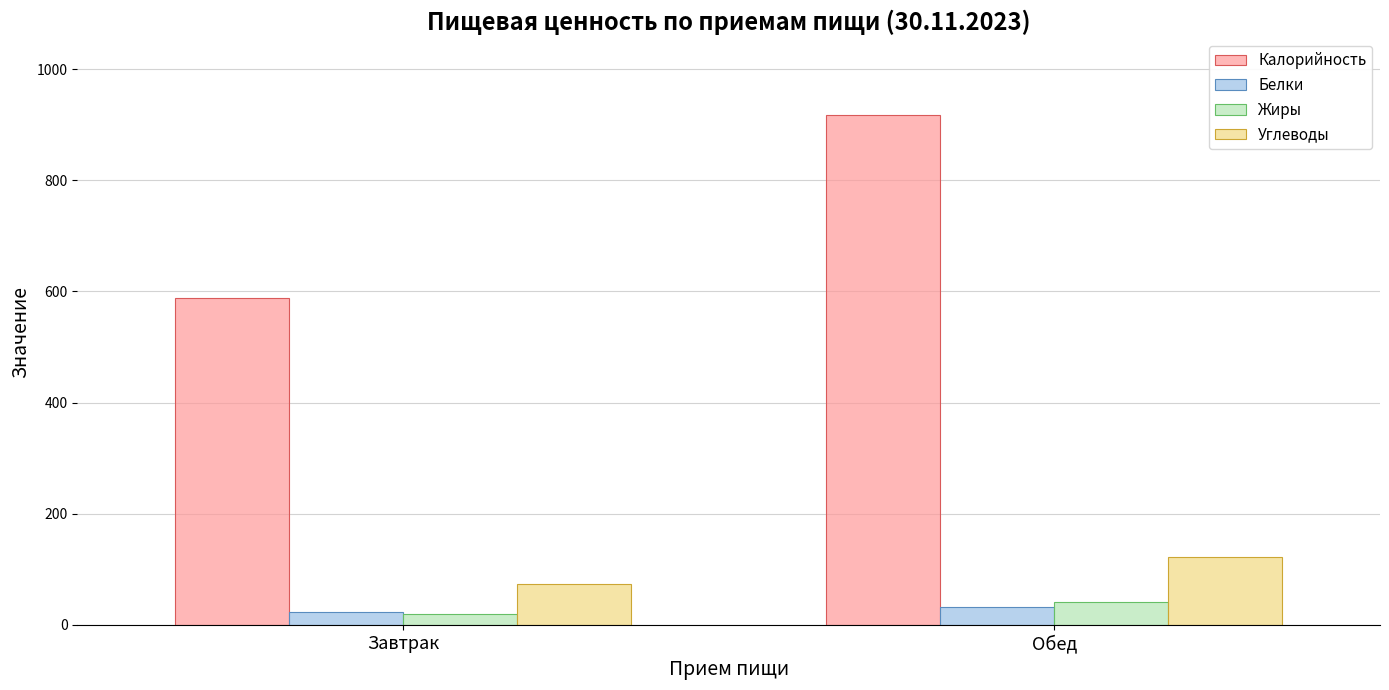

Reading left to right, transcribe all the data shown in this chart.

Калорийность: Завтрак=589.0	Обед=917.4
Белки: Завтрак=22.7	Обед=31.4
Жиры: Завтрак=20.2	Обед=41.8
Углеводы: Завтрак=72.9	Обед=122.6